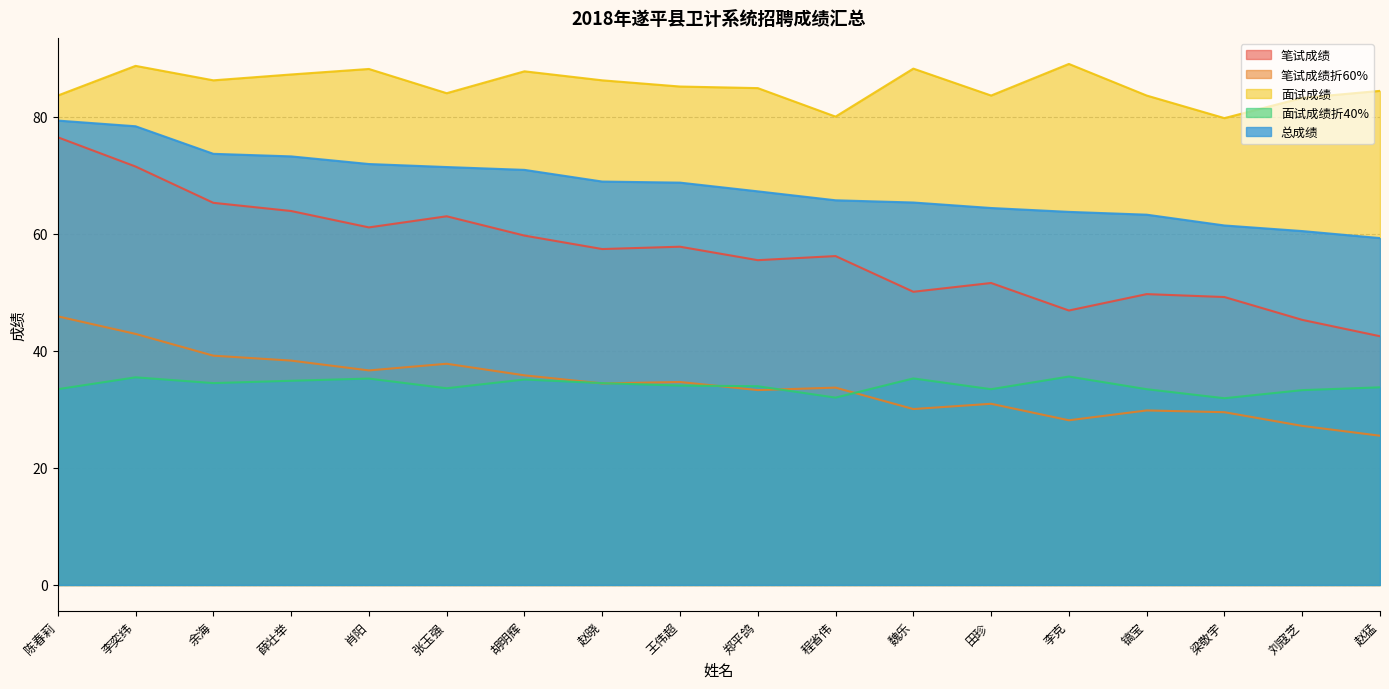

Which series has the largest total across all categories?

面试成绩